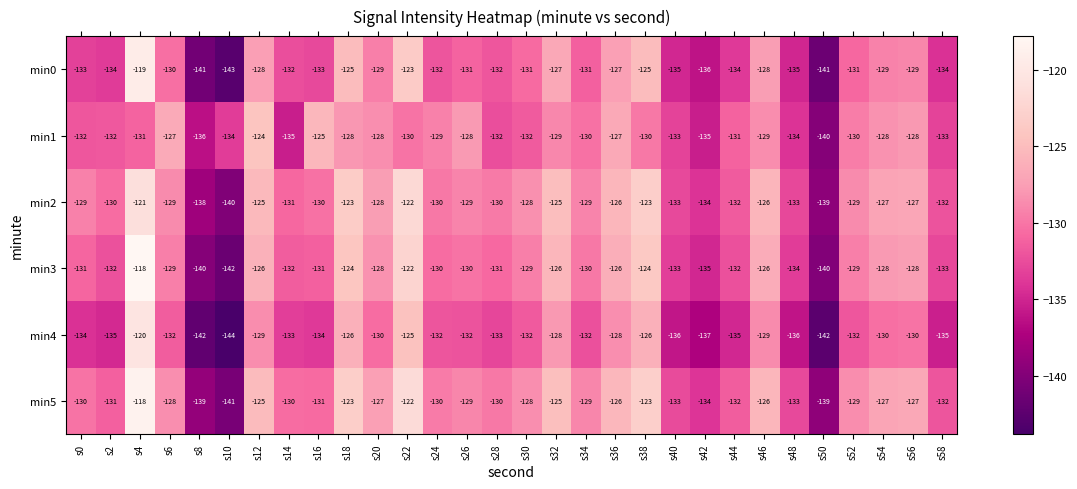

True or false: min5 has a value of -37 at s58.

False